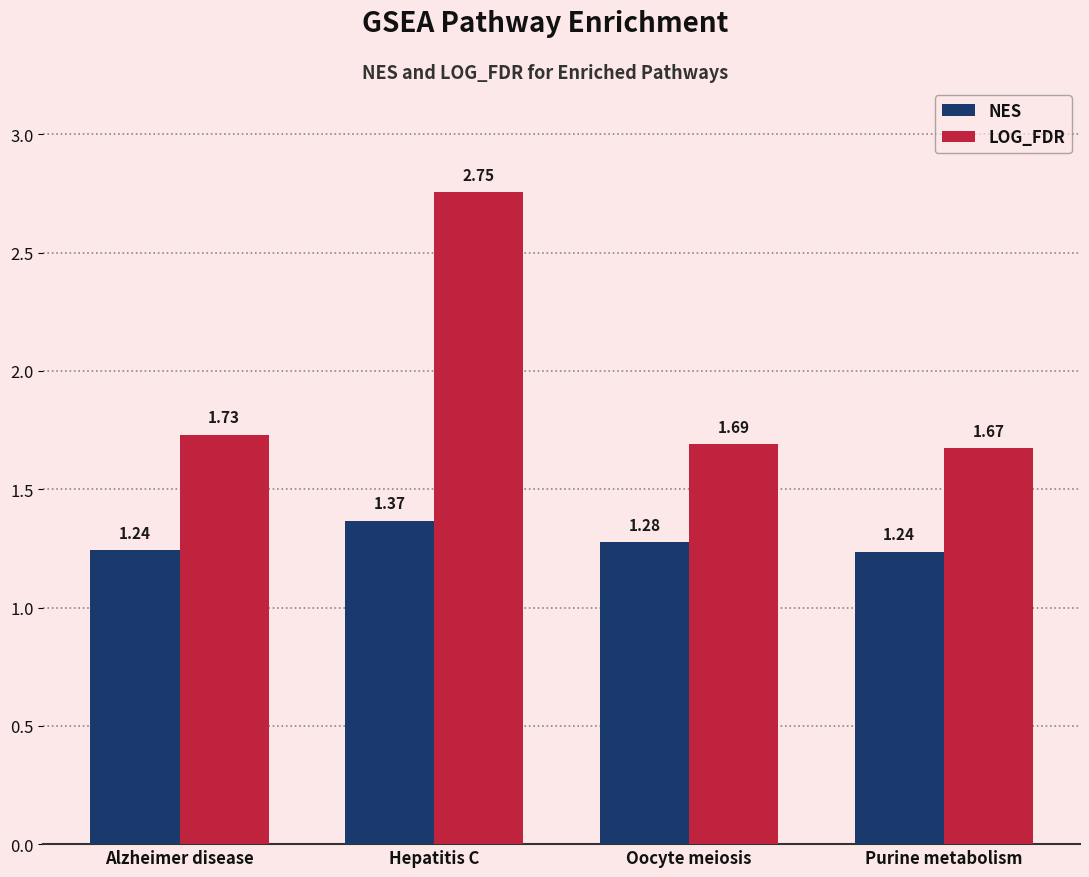

At which label does LOG_FDR reach its minimum?

Purine metabolism